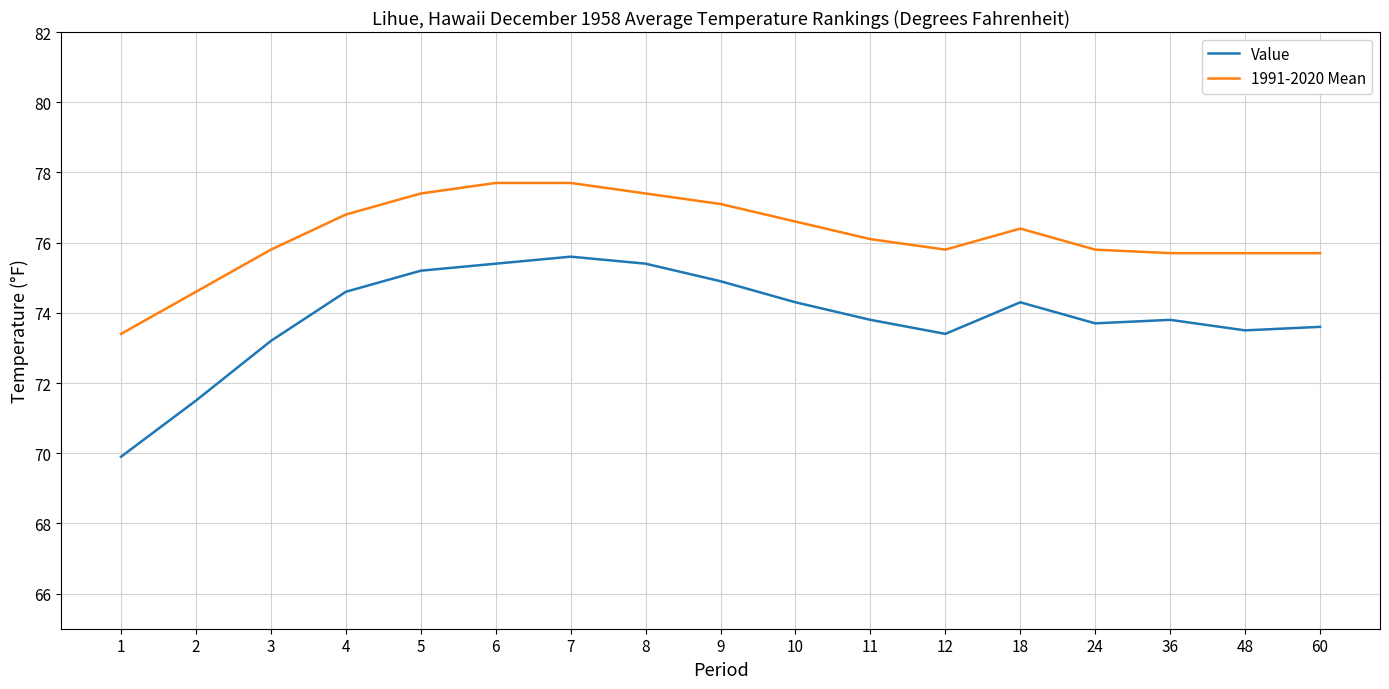

At which label is Value closest to 72?

2